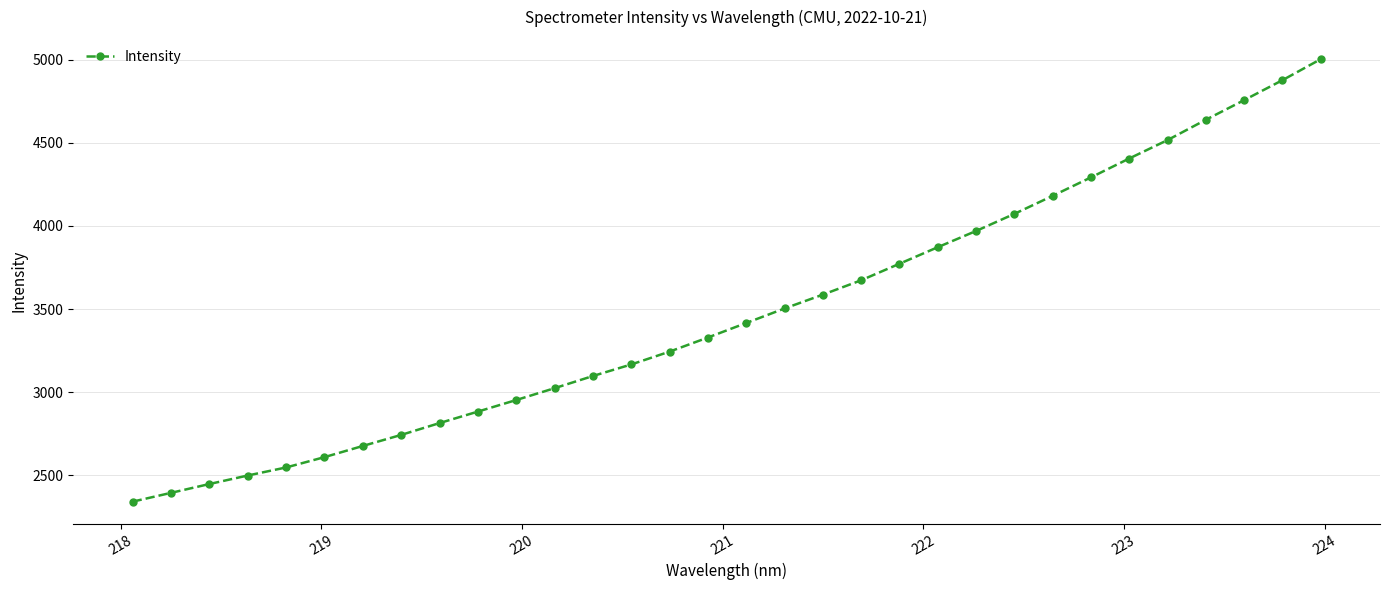

What is the smallest value displayed?

2342.2